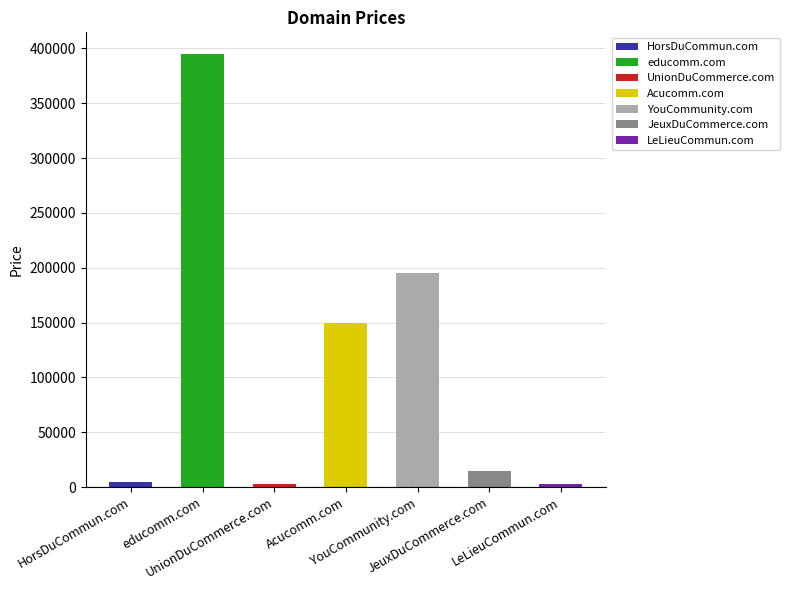

How many bars are there in total?

7